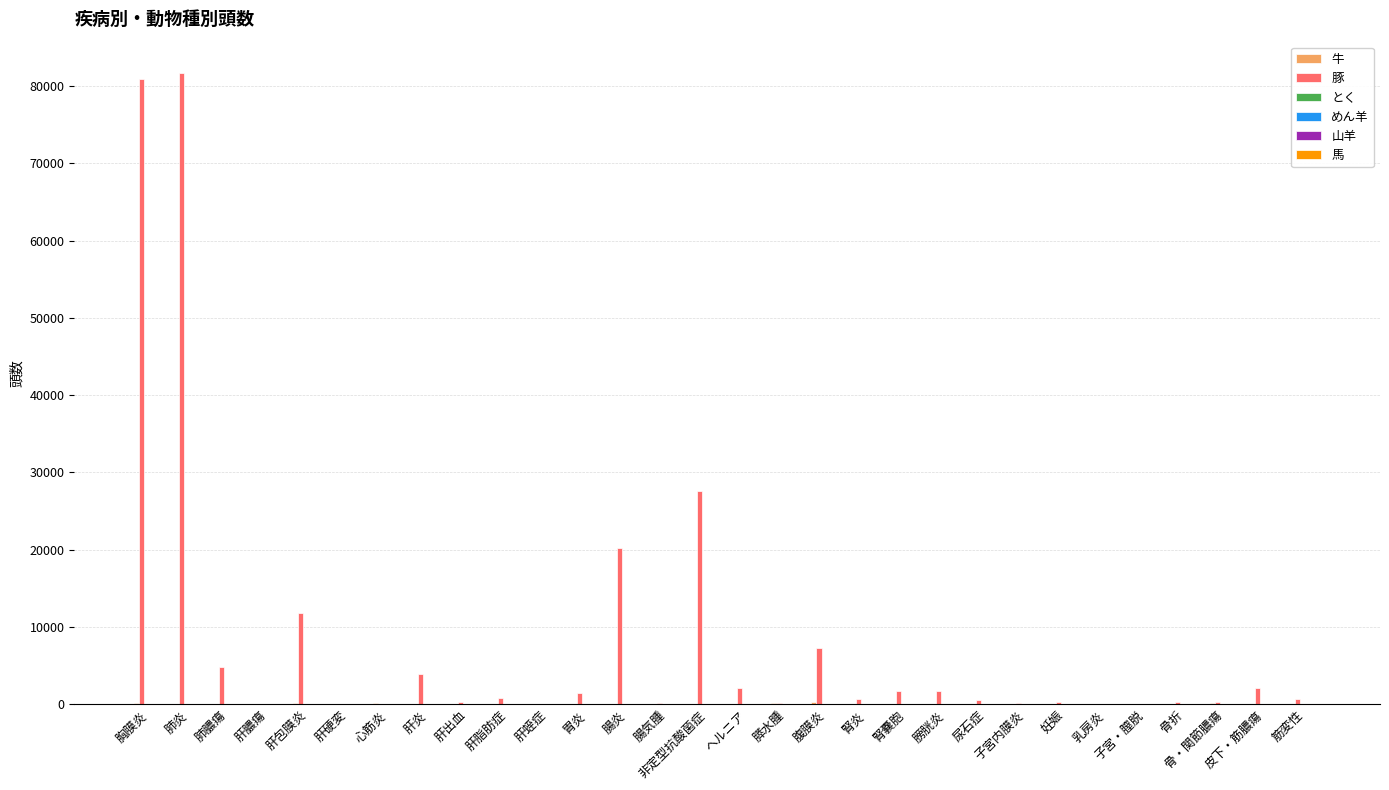

How many groups of bars are there?

30